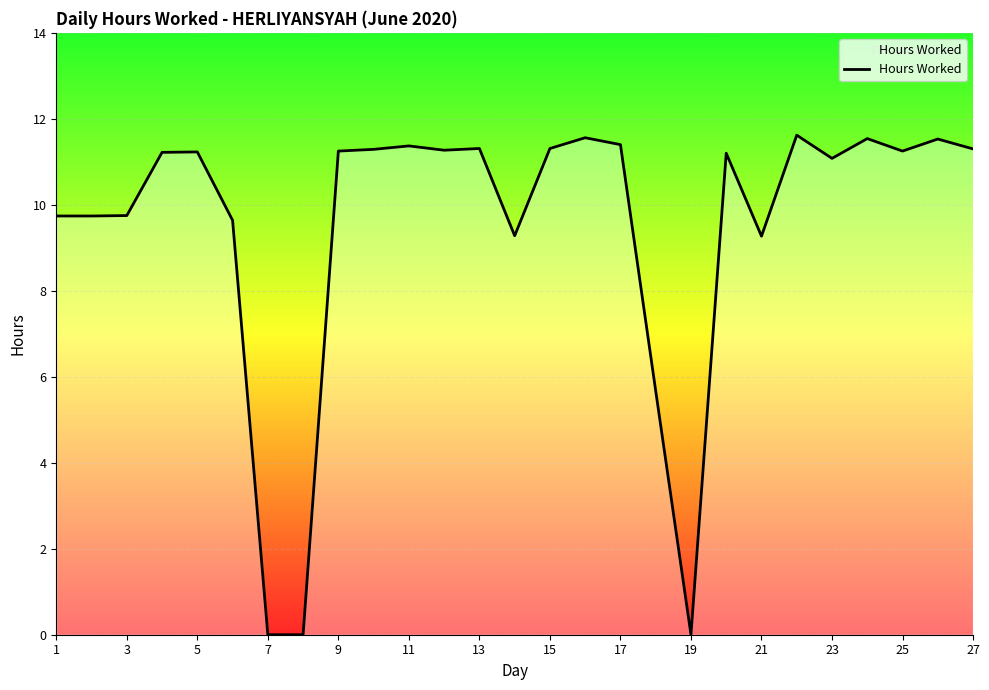

Count the number of data series in this chart.

1